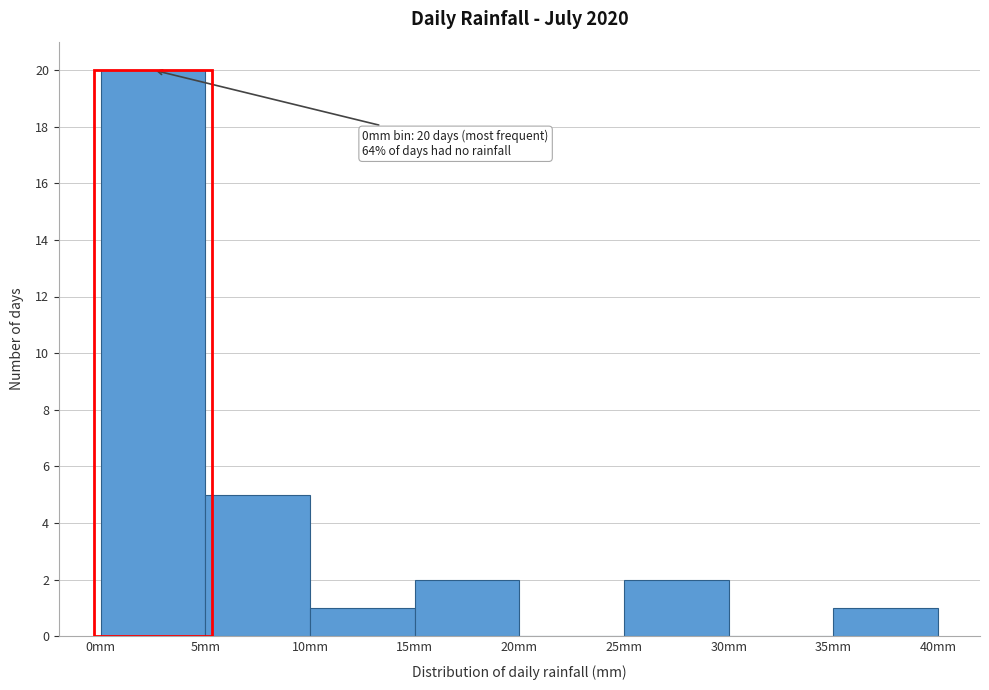

Over which range of the x-axis is the bar tallest?

0 to 5